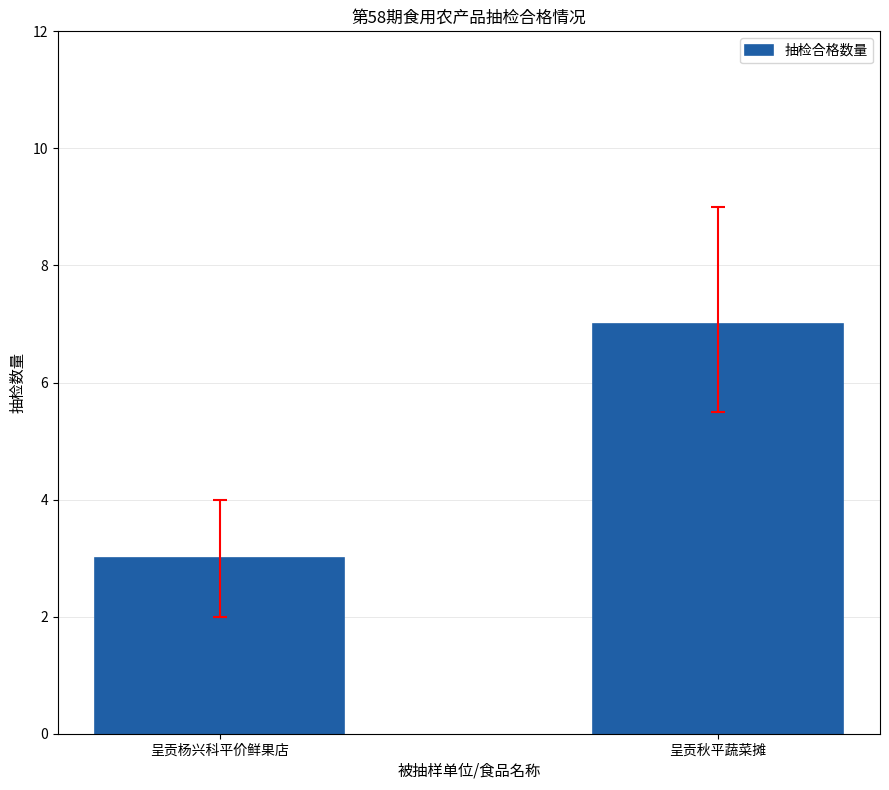

Are the bars grouped side by side (vs. stacked)?

No